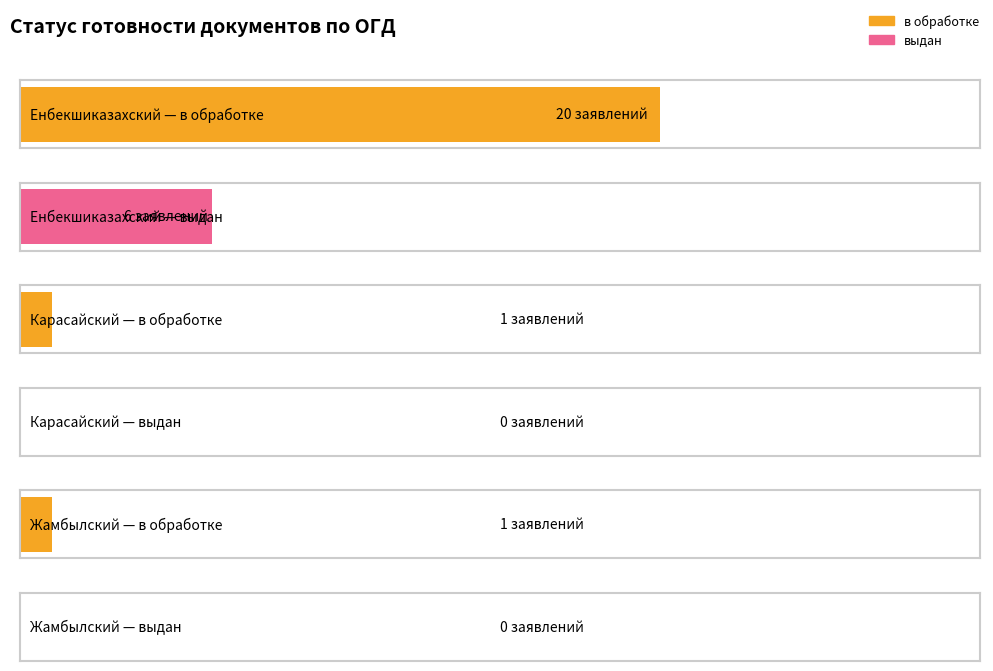

At which category is the sum across all series the highest?

Енбекшиказахский